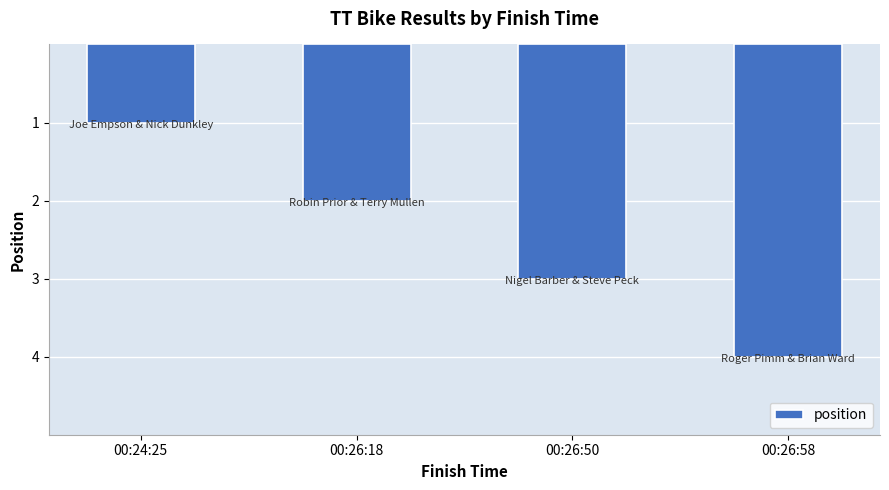

What is the difference between the values at 00:24:25 and 00:26:18?

1